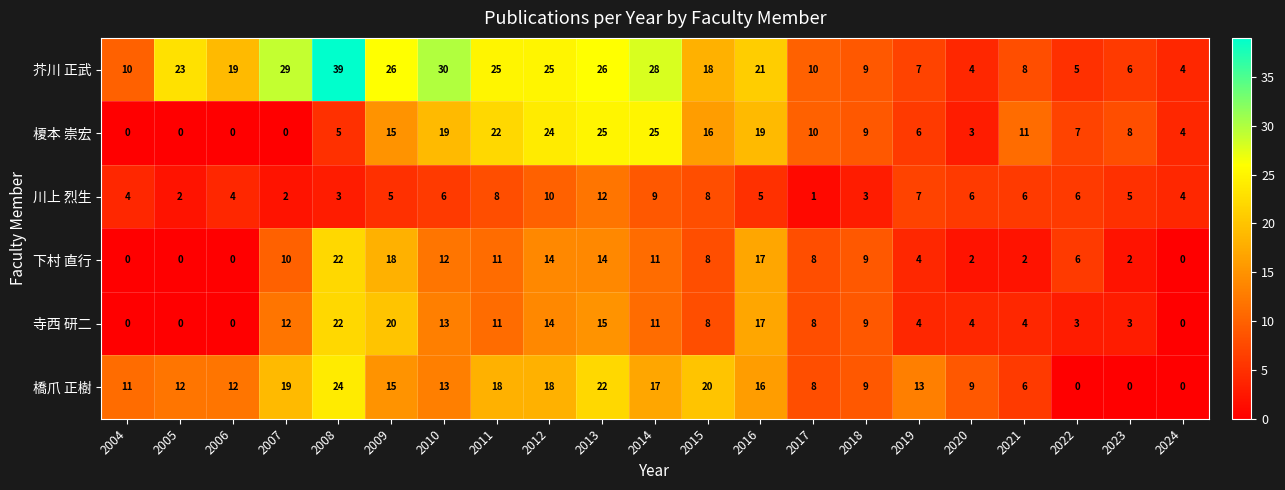

Which series changed the most between 2009 and 2022?

芥川 正武